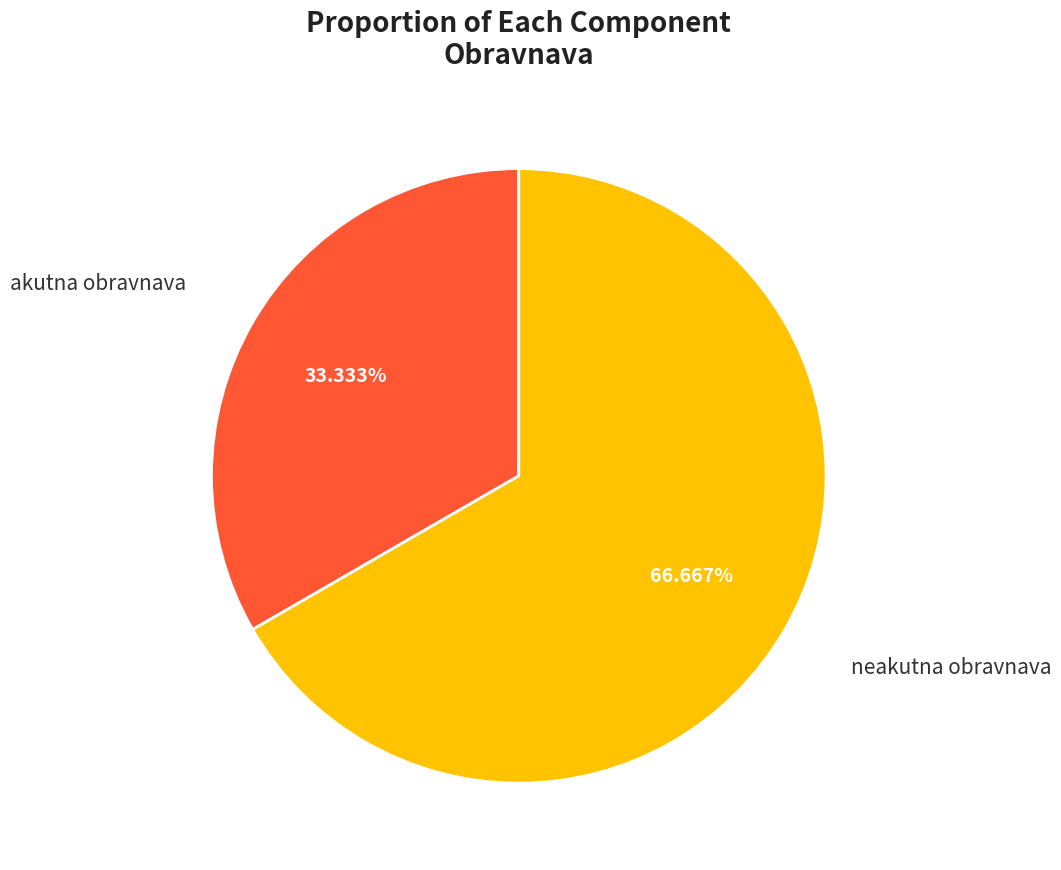

Is it true that akutna obravnava is 27% of the pie?

False